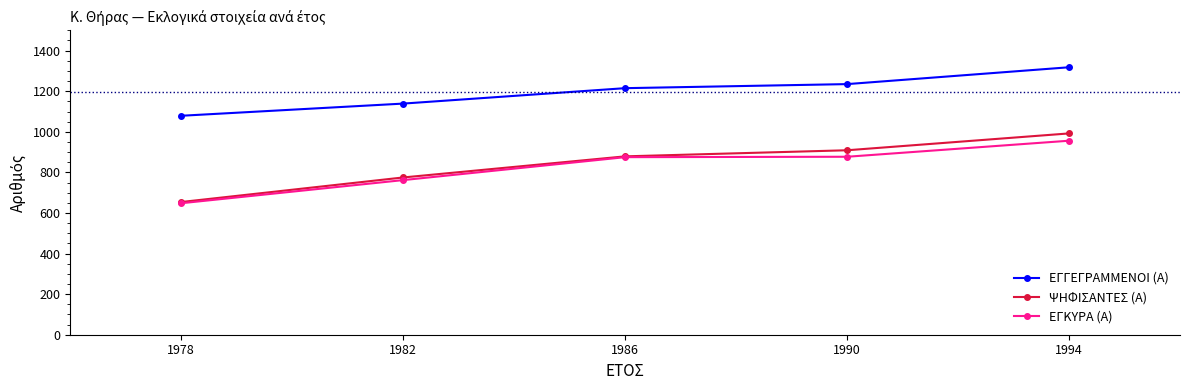

Between 1978 and 1986, which series saw the biggest shift?

ΕΓΚΥΡΑ (Α)